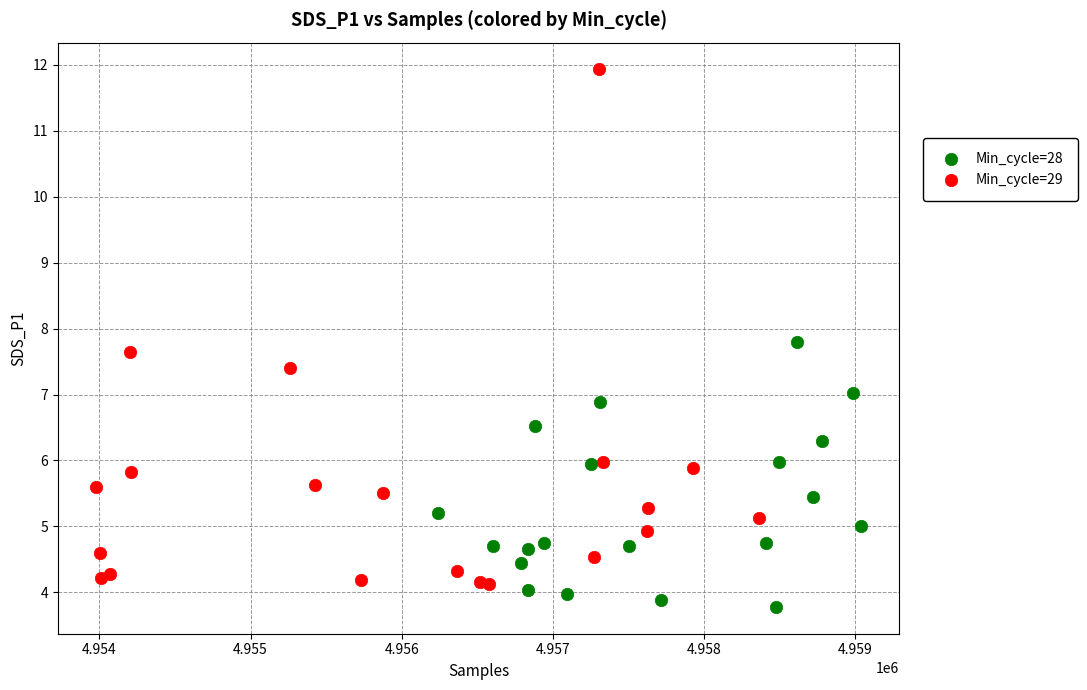

Which series reaches the maximum Y coordinate?

Min_cycle=29